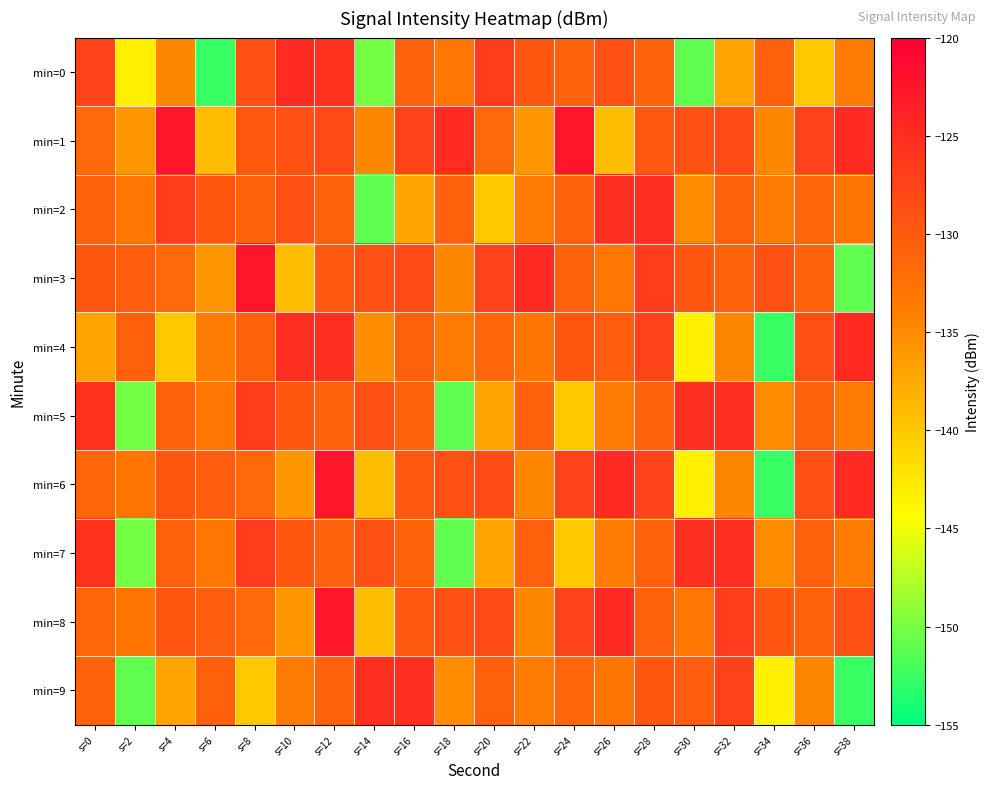

What is the total value across all series at s=2?

-1390.2